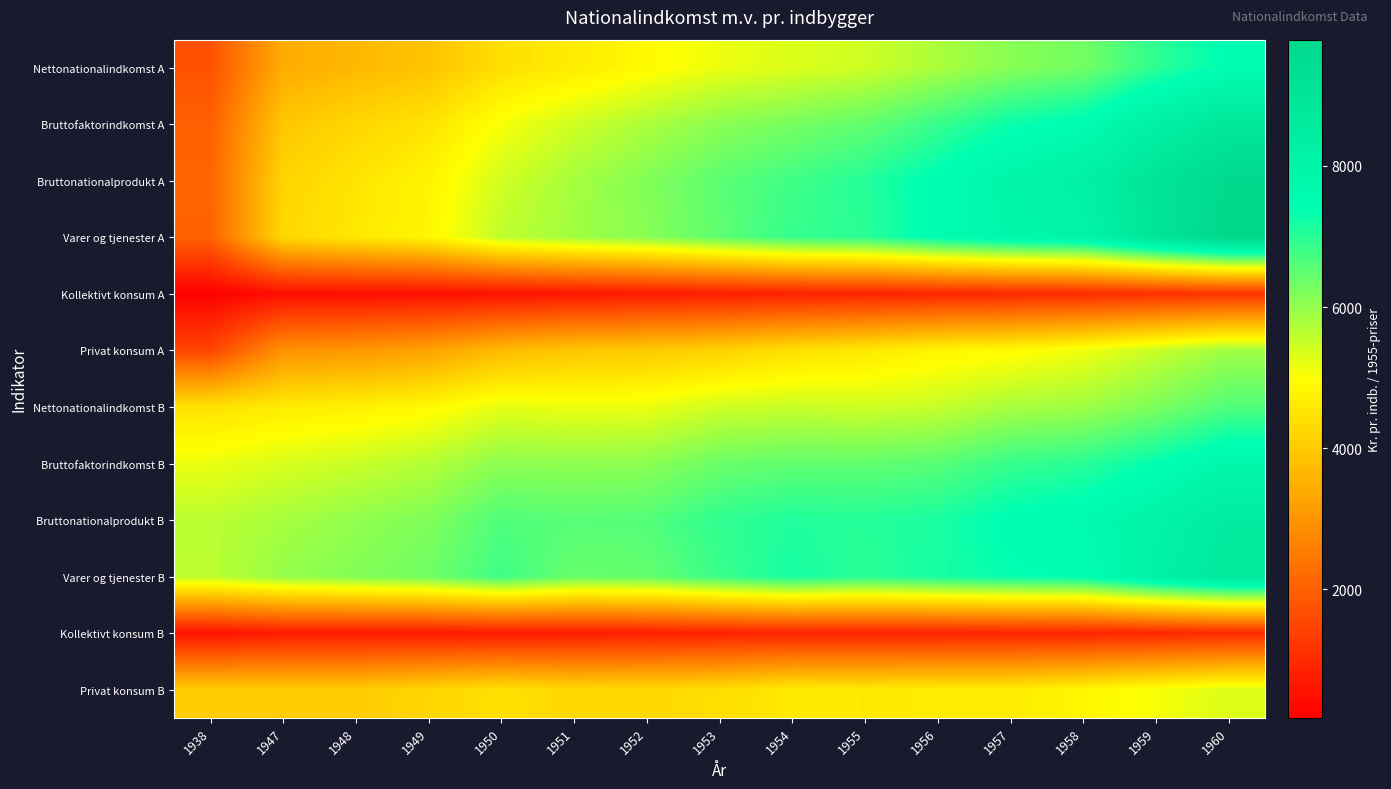

Reading left to right, list all the values displayed in this chart.

Nettonationalindkomst A: 1938=1731	1947=3423	1948=3654	1949=3854	1950=4399	1951=4629	1952=4888	1953=5166	1954=5318	1955=5443	1956=5773	1957=6105	1958=6302	1959=6952	1960=7458
Bruttofaktorindkomst A: 1938=1989	1947=3925	1948=4216	1949=4466	1950=5063	1951=5438	1952=5763	1953=6073	1954=6267	1955=6467	1956=6861	1957=7279	1958=7522	1959=8239	1960=8845
Bruttonationalprodukt A: 1938=2094	1947=4171	1948=4498	1949=4774	1950=5417	1951=5821	1952=6156	1953=6534	1954=6783	1955=7044	1956=7479	1957=7920	1958=8224	1959=9040	1960=9698
Varer og tjenester A: 1938=2042	1947=4257	1948=4562	1949=4821	1950=5591	1951=5868	1952=6104	1953=6494	1954=6882	1955=6981	1956=7485	1957=7837	1958=8019	1959=9002	1960=9786
Kollektivt konsum A: 1938=182	1947=461	1948=469	1949=486	1950=516	1951=610	1952=682	1953=740	1954=804	1955=841	1956=892	1957=941	1958=997	1959=1073	1960=1138
Privat konsum A: 1938=1487	1947=2920	1948=3030	1949=3230	1950=3697	1951=3904	1952=3992	1953=4132	1954=4402	1955=4569	1956=4807	1957=4904	1958=5124	1959=5507	1960=5878
Nettonationalindkomst B: 1938=4442	1947=4622	1948=4721	1949=4878	1950=5221	1951=5157	1952=5174	1953=5434	1954=5497	1955=5443	1956=5510	1957=5791	1958=5872	1959=6206	1960=6624
Bruttofaktorindkomst B: 1938=5168	1947=5357	1948=5486	1949=5679	1950=6054	1951=6030	1952=6060	1953=6370	1954=6474	1955=6467	1956=6550	1957=6868	1958=6986	1959=7360	1960=7818
Bruttonationalprodukt B: 1938=5639	1947=5811	1948=6011	1949=6188	1950=6638	1951=6571	1952=6603	1953=6938	1954=7078	1955=7044	1956=7139	1957=7464	1958=7618	1959=8053	1960=8561
Varer og tjenester B: 1938=5607	1947=5977	1948=6145	1949=6333	1950=6796	1951=6416	1952=6452	1953=6840	1954=7167	1955=6981	1956=7175	1957=7340	1958=7422	1959=8188	1960=8751
Kollektivt konsum B: 1938=519	1947=694	1948=682	1949=680	1950=670	1951=721	1952=756	1953=807	1954=838	1955=841	1956=837	1957=859	1958=860	1959=909	1960=957
Privat konsum B: 1938=4012	1947=4008	1948=4021	1949=4210	1950=4412	1951=4251	1952=4275	1953=4365	1954=4603	1955=4569	1956=4630	1957=4631	1958=4830	1959=5064	1960=5315